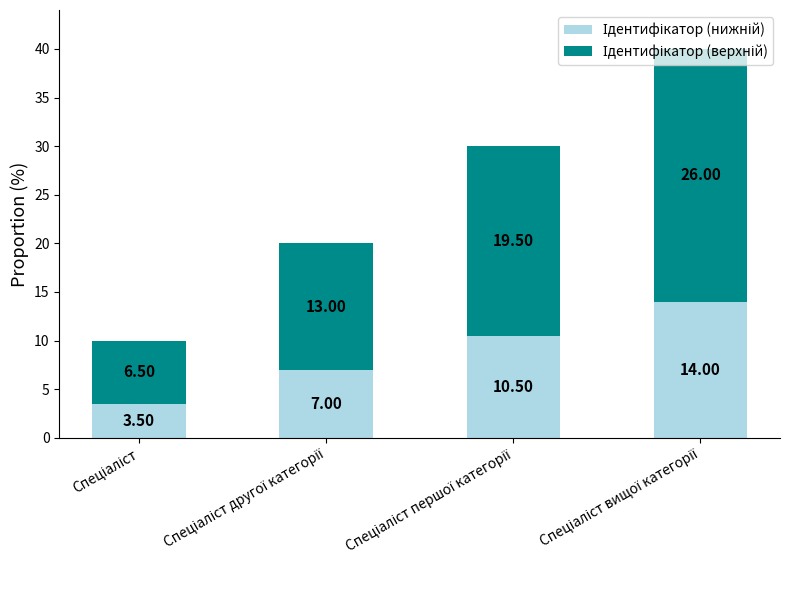

The value of Ідентифікатор (нижній) at Спеціаліст вищої категорії is 14.0. True or false?

True